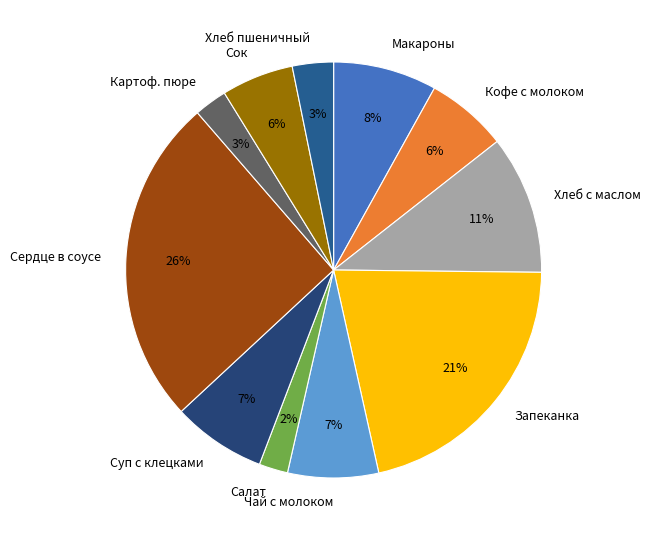

Is there any slice that represents more than half of the pie?

No